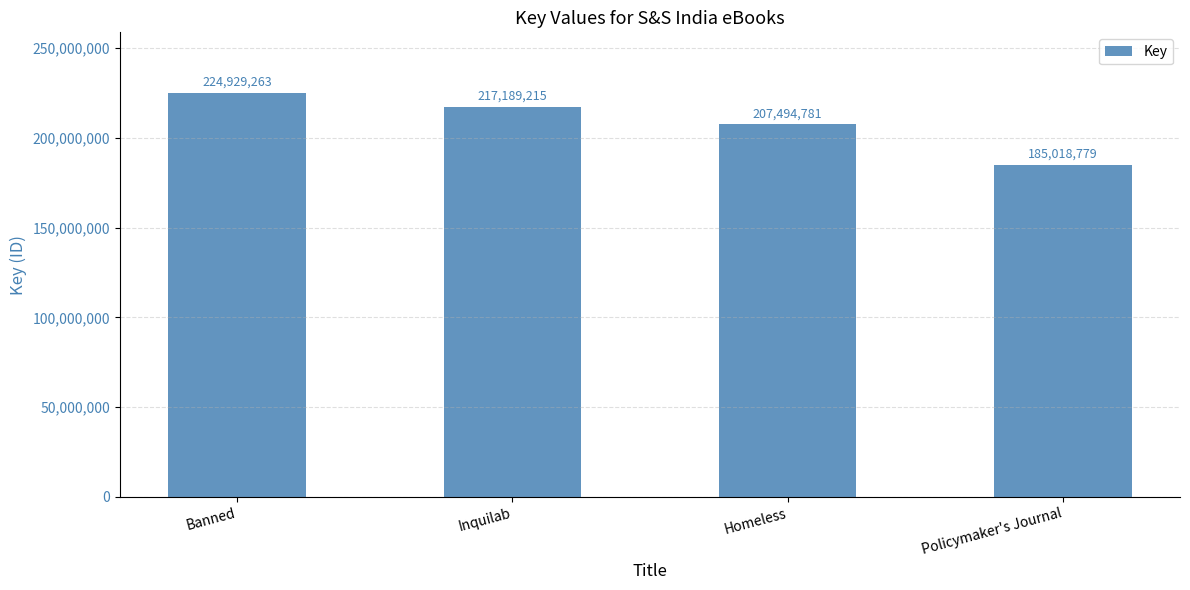

Which label corresponds to the largest value in the chart?

Banned